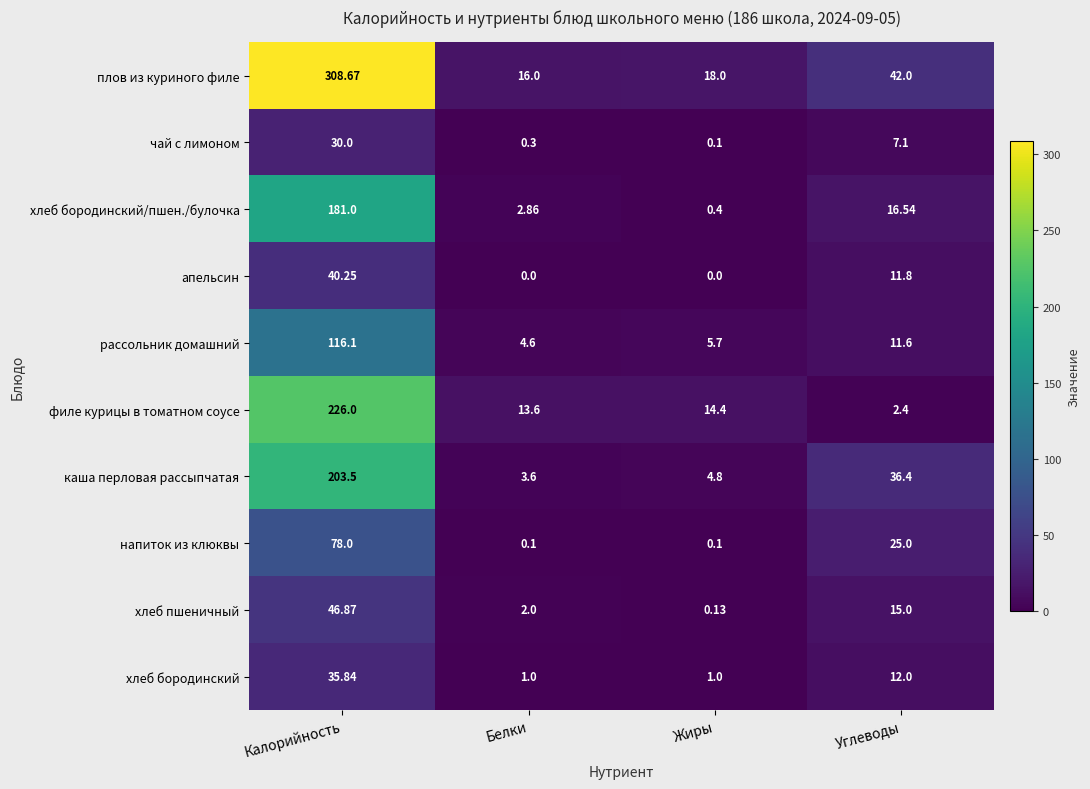

At which label does филе курицы в томатном соусе first exceed 14?

Калорийность